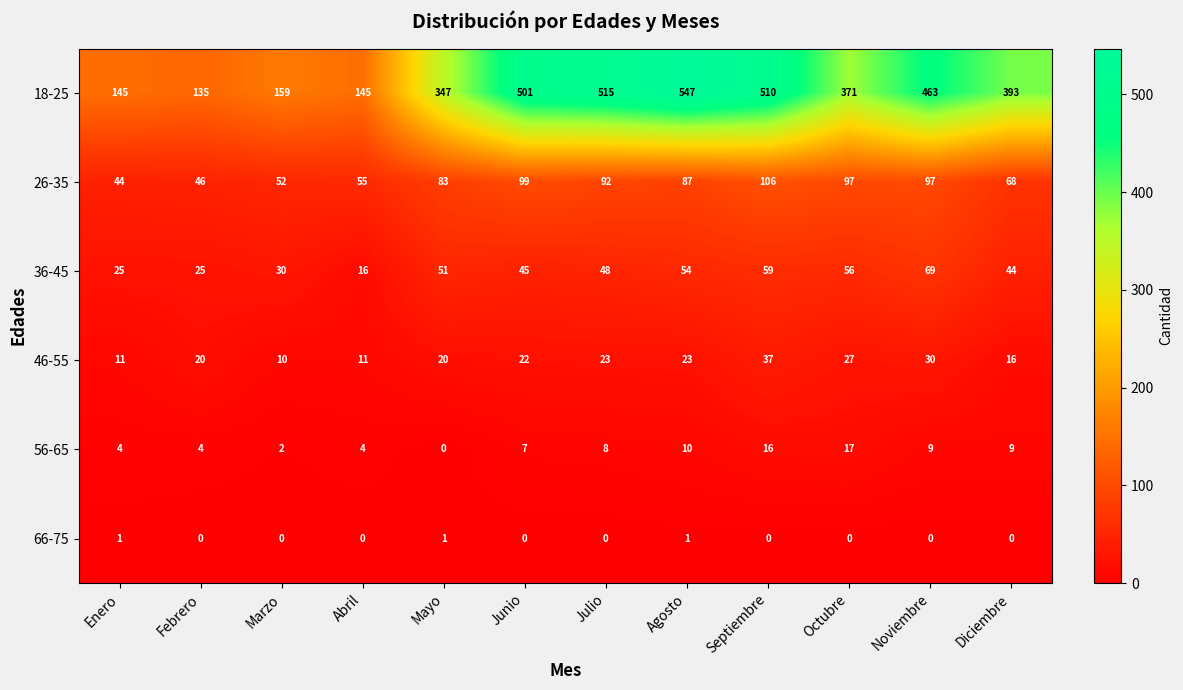

What is the sum of the 18-25 values at Agosto and Febrero?

682